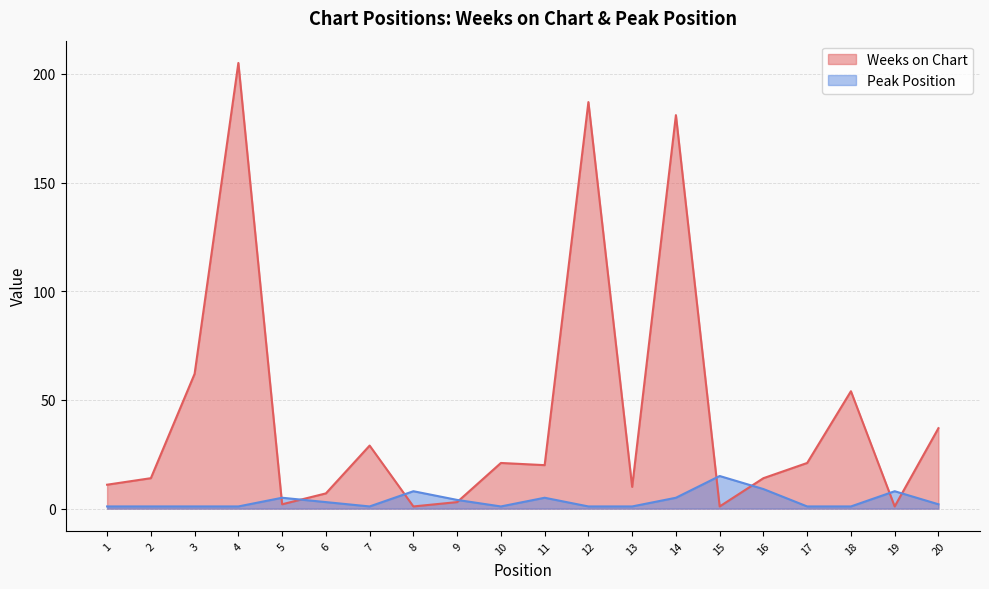

After their last crossing, which series has the higher values: Weeks on Chart or Peak Position?

Weeks on Chart